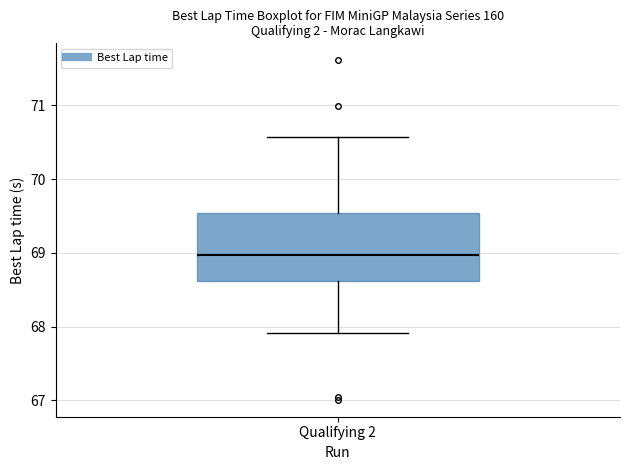

Transcribe this box plot: give where the median line is, the range the box spans, and where the two whiskers end, as read against the y-axis. The values are not printed on the chart, so give them approximately, as read against the axis.

median 69.0, box 68.6 to 69.5, whiskers 67.9 to 70.6